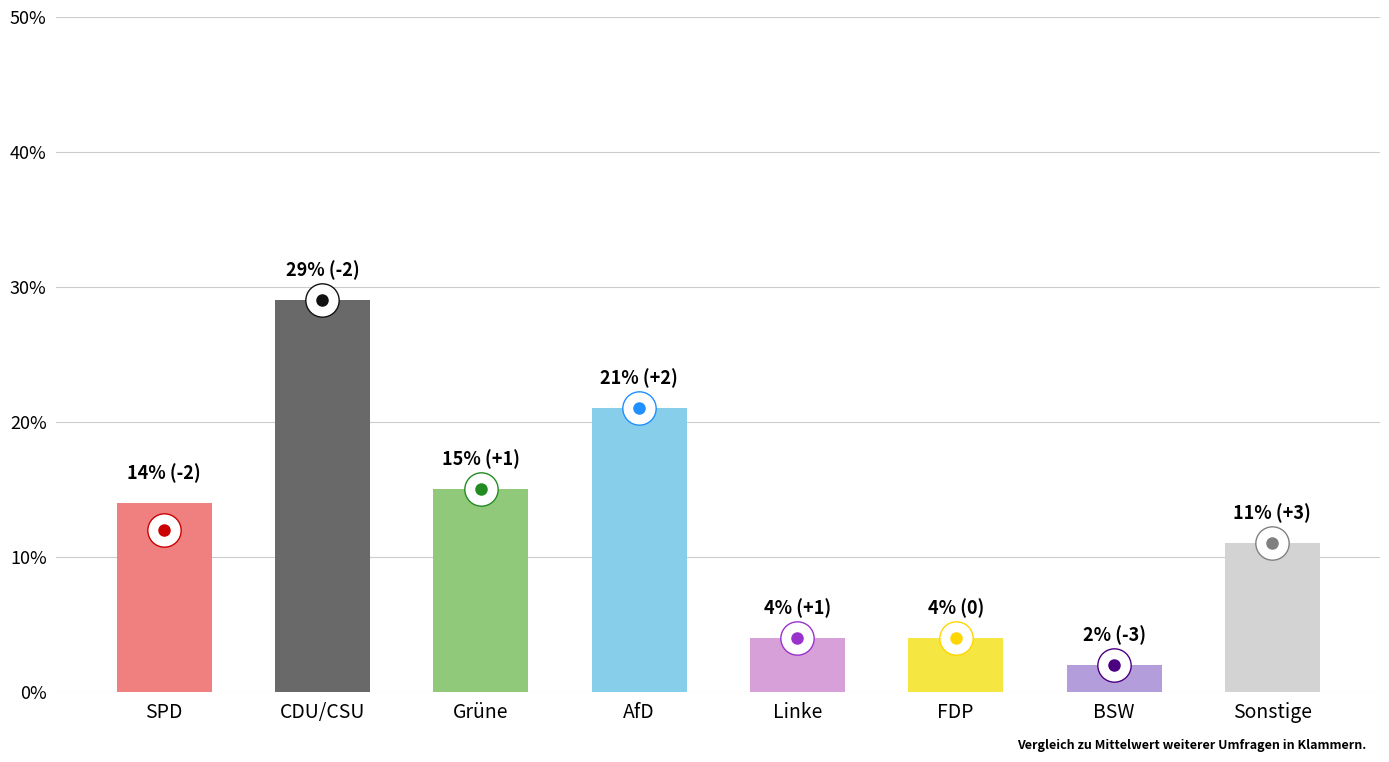

The chart shows a value of 21 at AfD. True or false?

True